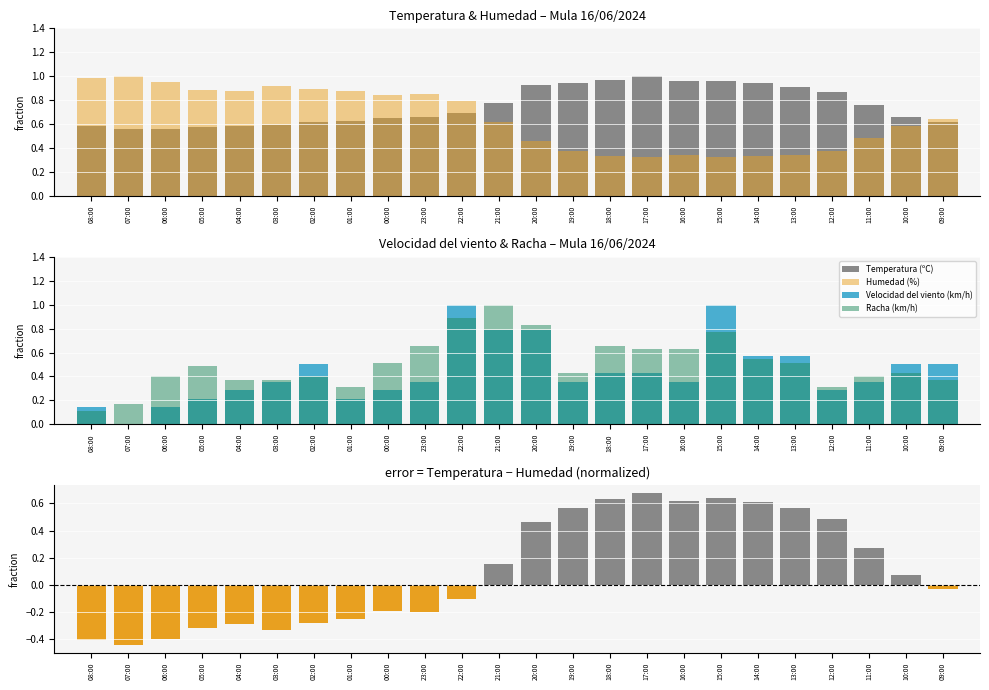

True or false: Temperatura − Humedad (normalized diff) has a value of 0.4 at 17:00.

False